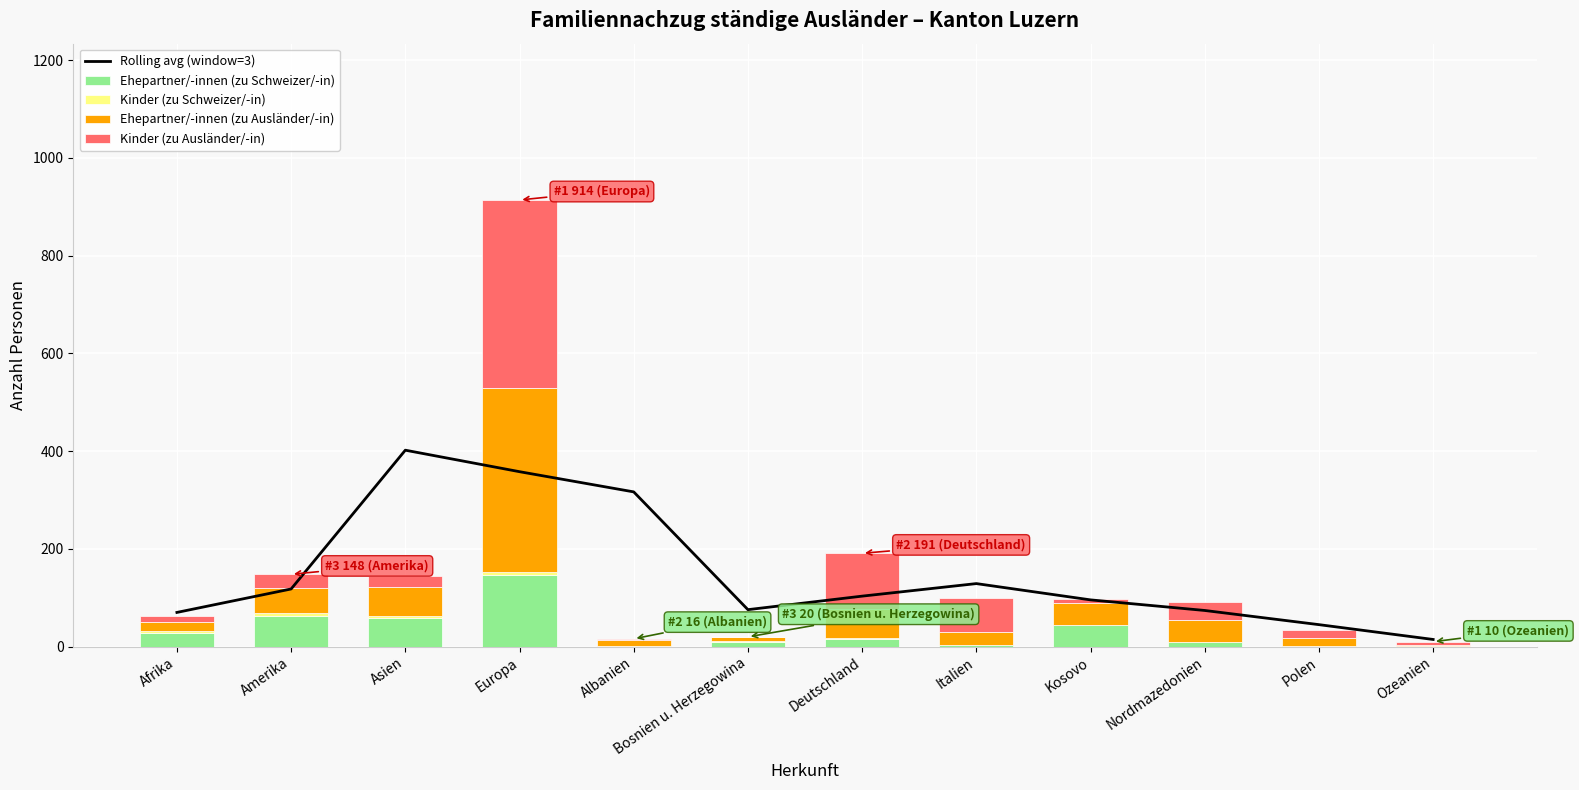

What position from the left is Albanien?

5